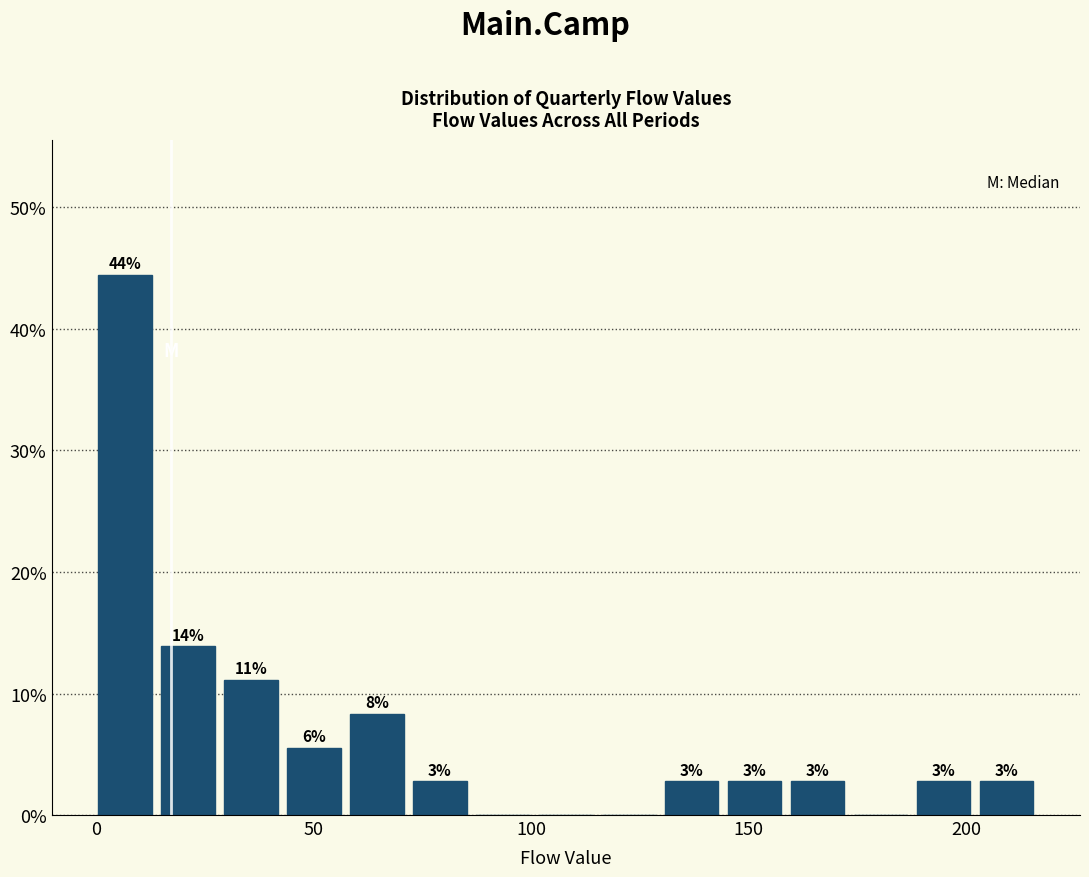

Around what value on the x-axis is the tallest bar? Give the approximate position of its centre, as read against the axis.

5